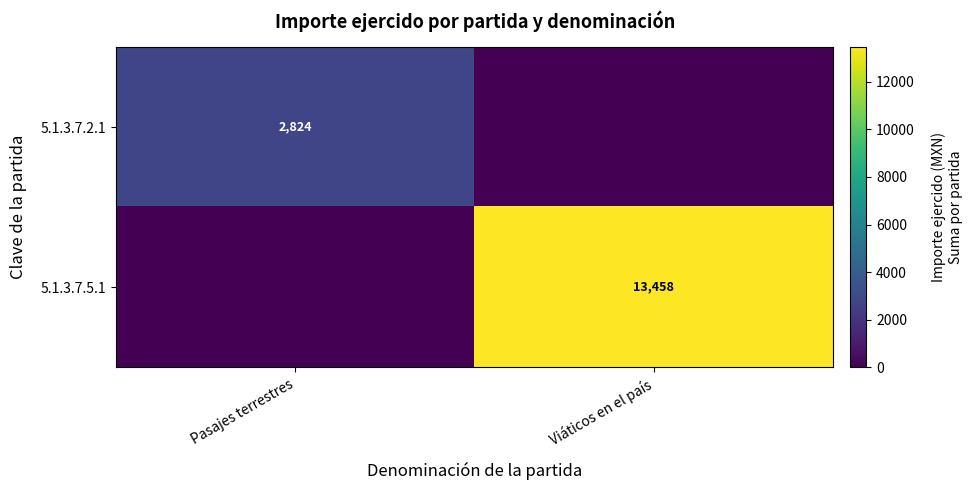

What is the difference between the highest and lowest values at Viáticos en el país?

13458